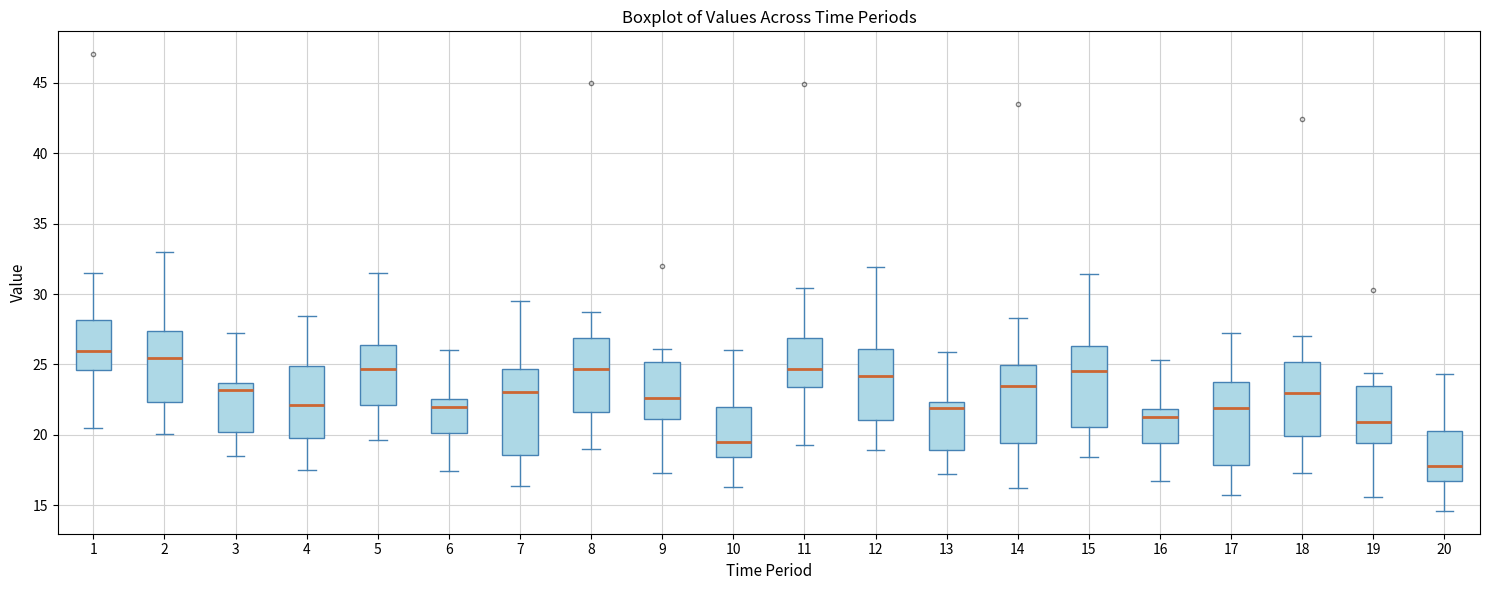

Reading left to right, read every box against the y-axis: the position of its median line, the range the box covers, and the ends of its whiskers. The values are not printed on the chart, so give them approximately, as read against the axis.

1: median 26.0, box 24.5 to 28.0, whiskers 20.5 to 31.5
2: median 25.5, box 22.5 to 27.5, whiskers 20.0 to 33.0
3: median 23.0, box 20.0 to 23.5, whiskers 18.5 to 27.0
4: median 22.0, box 20.0 to 25.0, whiskers 17.5 to 28.5
5: median 24.5, box 22.0 to 26.5, whiskers 19.5 to 31.5
6: median 22.0, box 20.0 to 22.5, whiskers 17.5 to 26.0
7: median 23.0, box 18.5 to 24.5, whiskers 16.5 to 29.5
8: median 24.5, box 21.5 to 27.0, whiskers 19.0 to 28.5
9: median 22.5, box 21.0 to 25.0, whiskers 17.5 to 26.0
10: median 19.5, box 18.5 to 22.0, whiskers 16.5 to 26.0
11: median 24.5, box 23.5 to 27.0, whiskers 19.5 to 30.5
12: median 24.0, box 21.0 to 26.0, whiskers 19.0 to 32.0
13: median 22.0, box 19.0 to 22.5, whiskers 17.0 to 26.0
14: median 23.5, box 19.5 to 25.0, whiskers 16.0 to 28.5
15: median 24.5, box 20.5 to 26.5, whiskers 18.5 to 31.5
16: median 21.5, box 19.5 to 22.0, whiskers 16.5 to 25.5
17: median 22.0, box 18.0 to 23.5, whiskers 15.5 to 27.0
18: median 23.0, box 20.0 to 25.0, whiskers 17.5 to 27.0
19: median 21.0, box 19.5 to 23.5, whiskers 15.5 to 24.5
20: median 18.0, box 17.0 to 20.5, whiskers 14.5 to 24.5